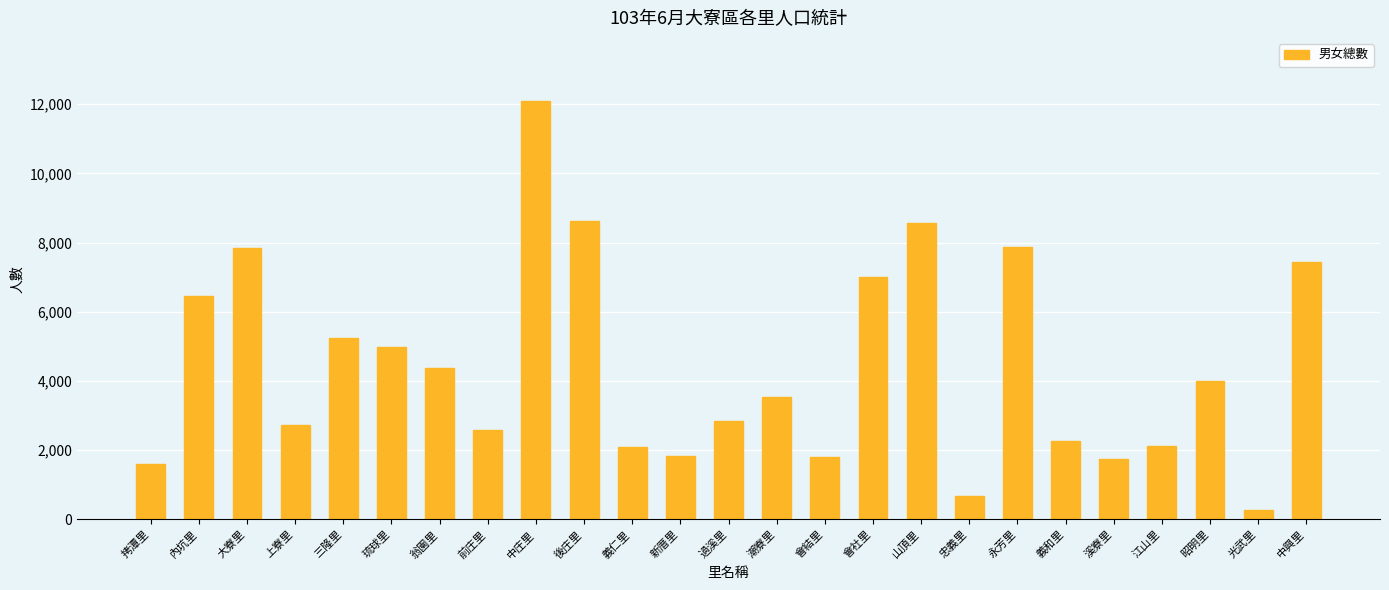

What is the value of the 16th bar from the left?

6998